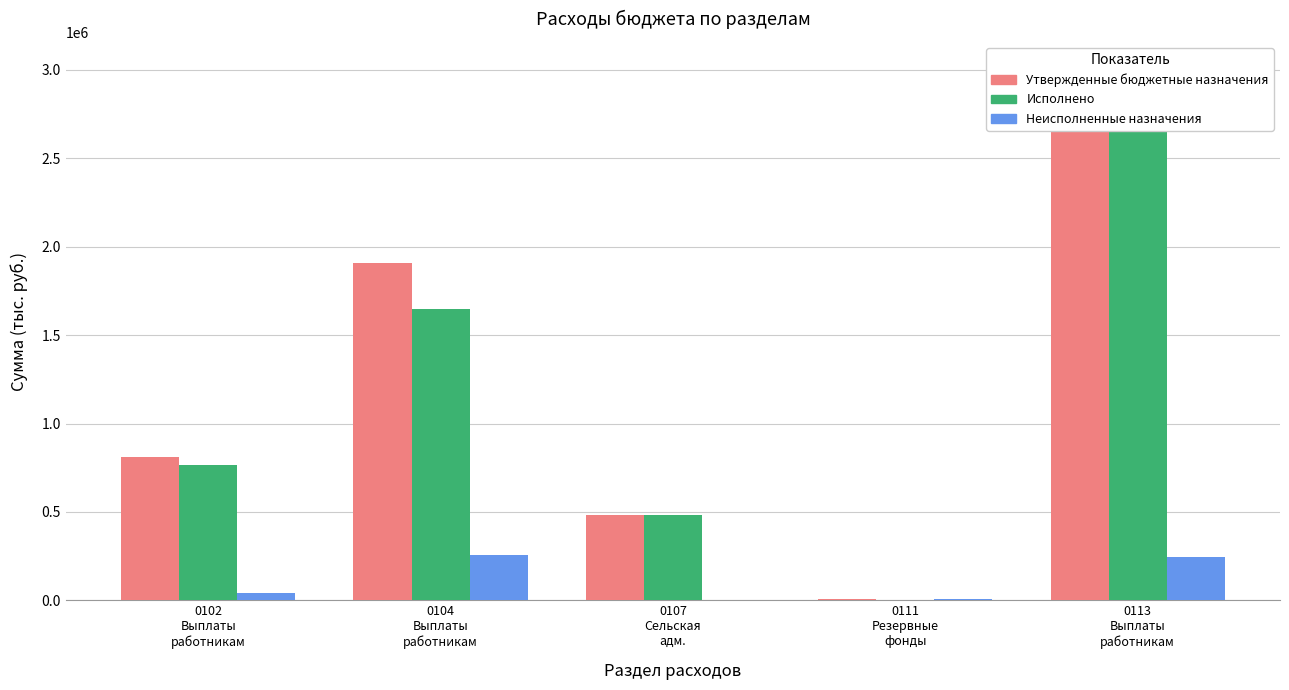

What is the maximum value shown in the chart?

3007204.9